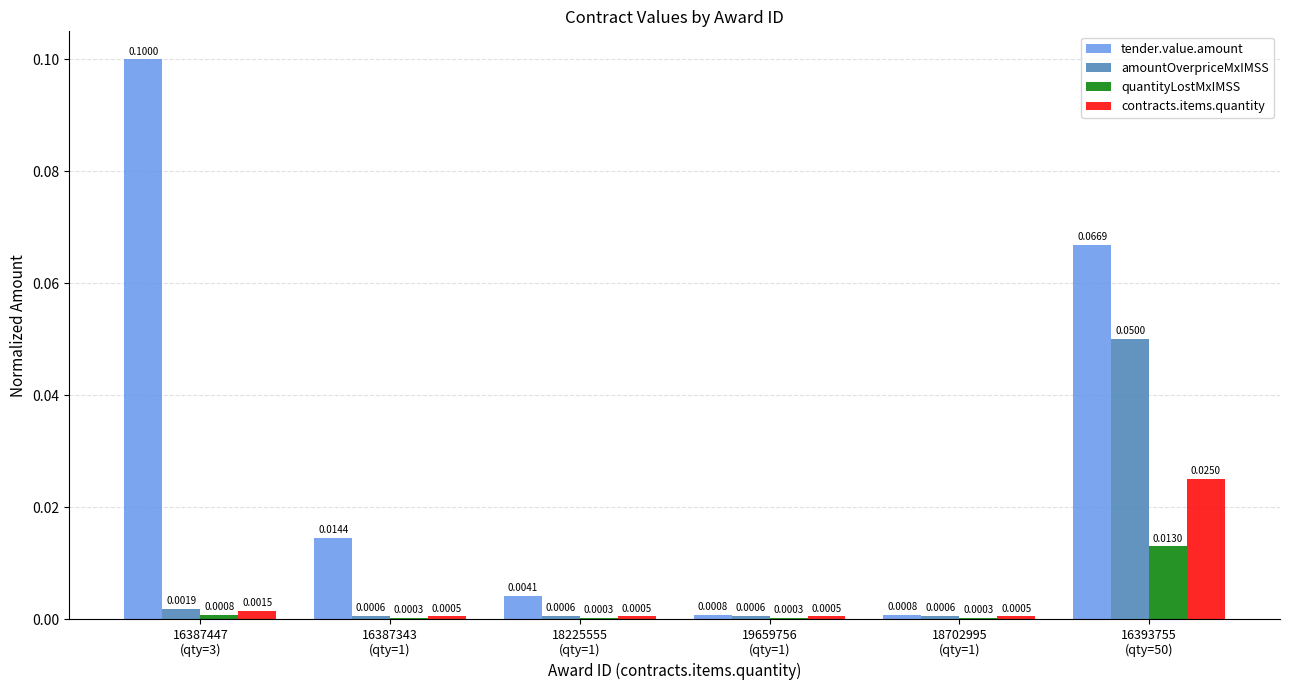

Count the number of categories in the chart.

6